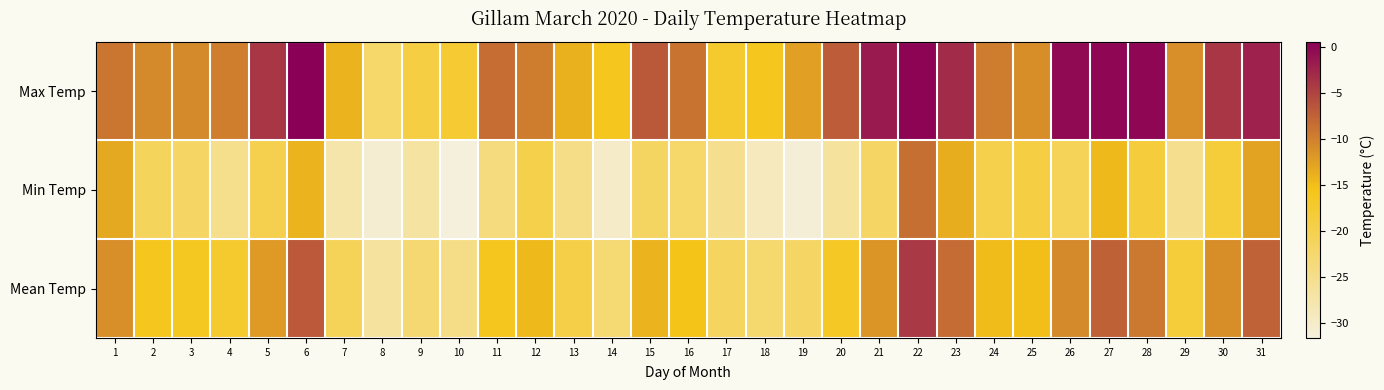

Which series changed the most between 11 and 23?

Min Temp